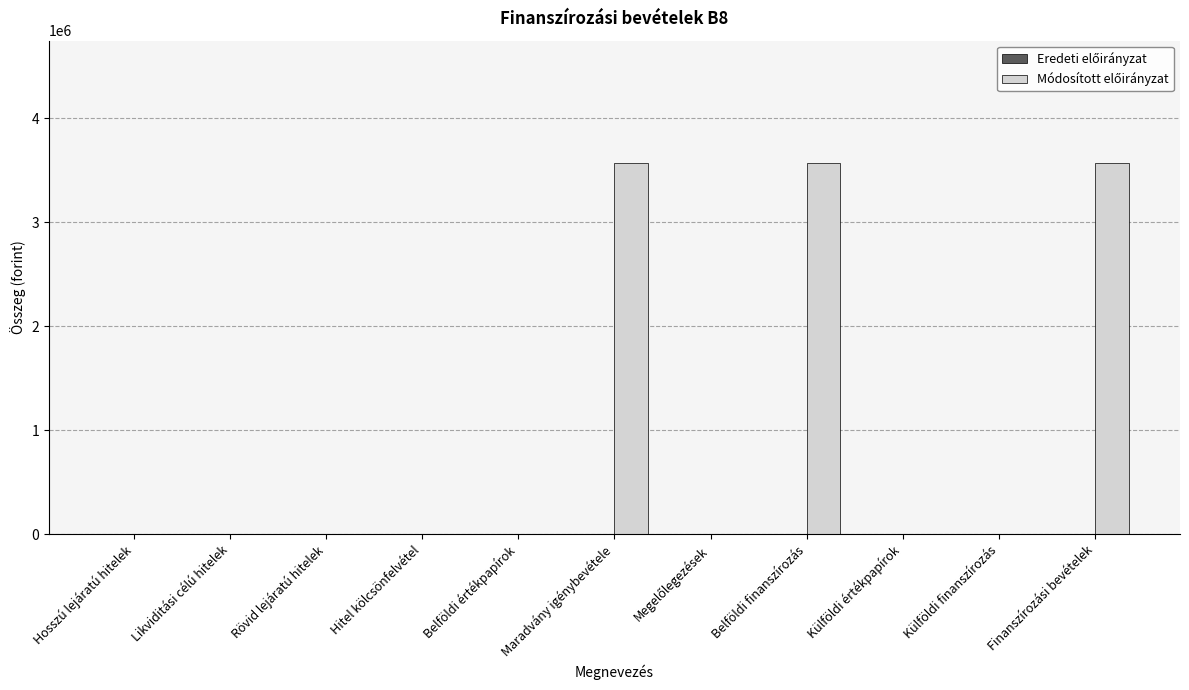

The value at Belföldi értékpapírok is 0. True or false?

True